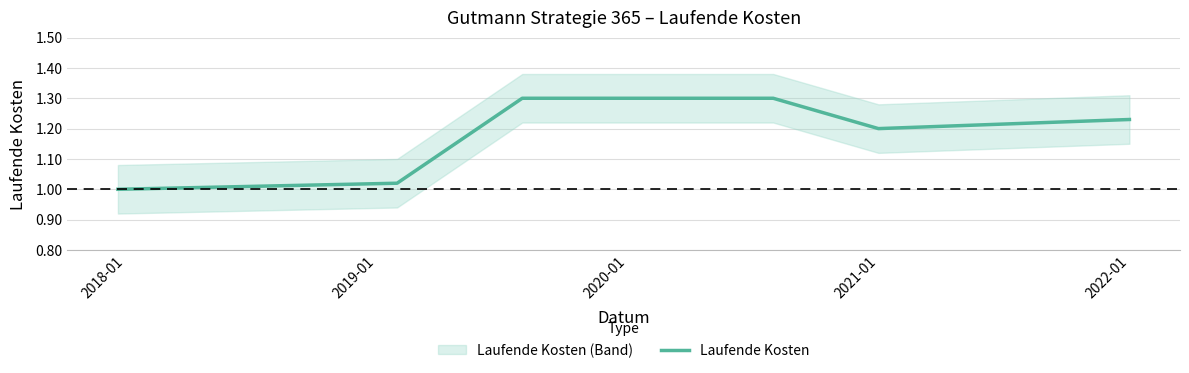

Count the number of data series in this chart.

1